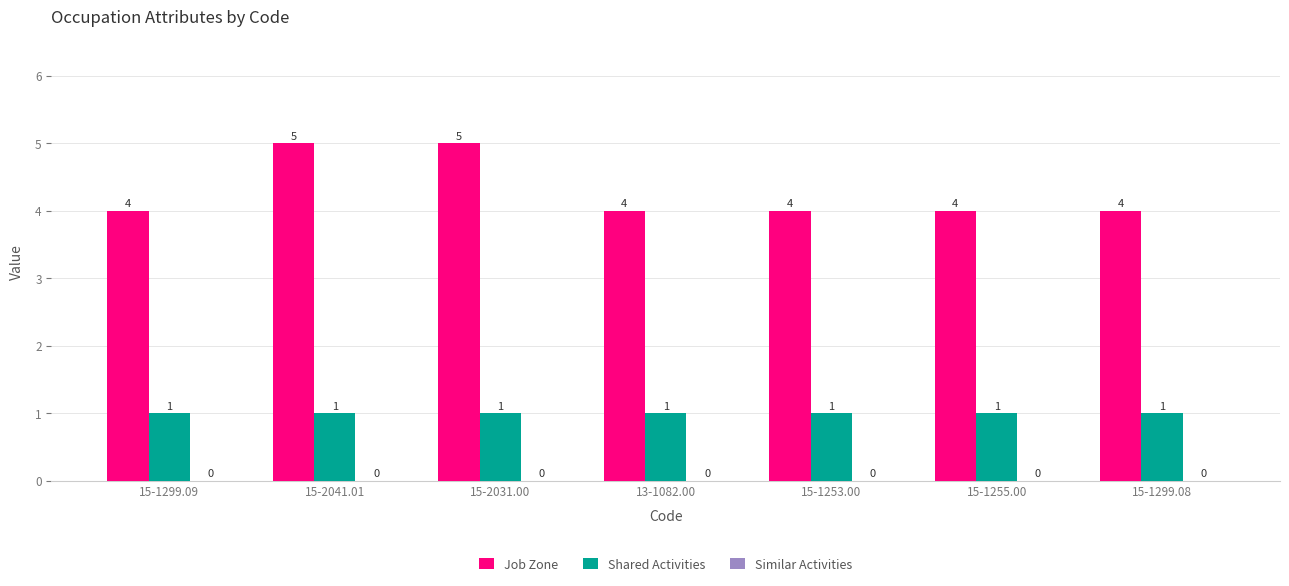

What is the value of the Shared Activities bar at the 4th from the left?

1